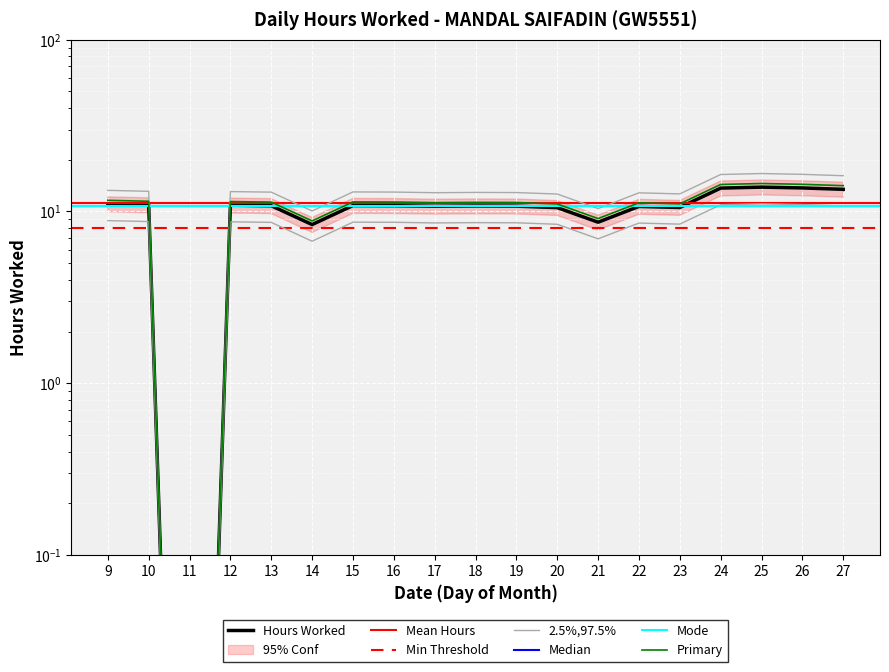

What is the greatest value displayed?

16.6